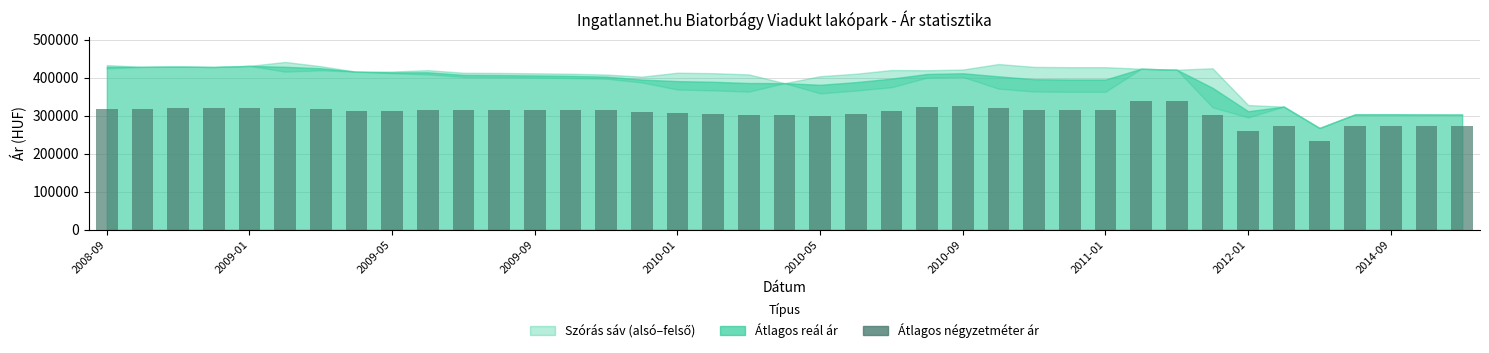

What is the maximum value shown in the chart?

337500